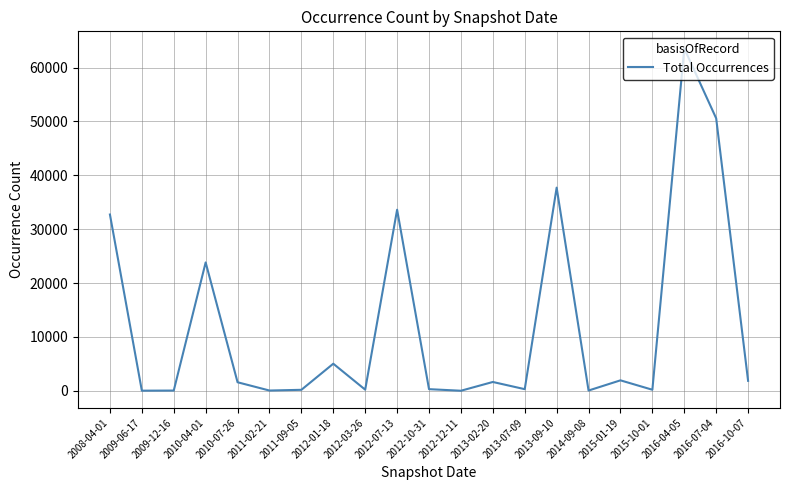

At which category does the chart reach its peak across all series?

2016-04-05